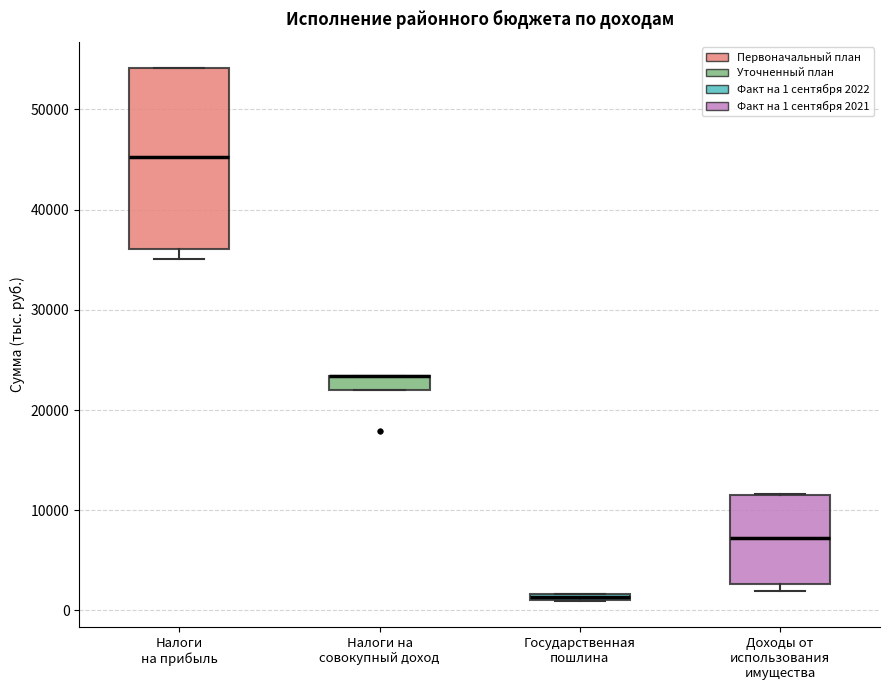

Comparing the boxes themselves (not the whiskers), which one is the tallest?

Налоги на прибыль